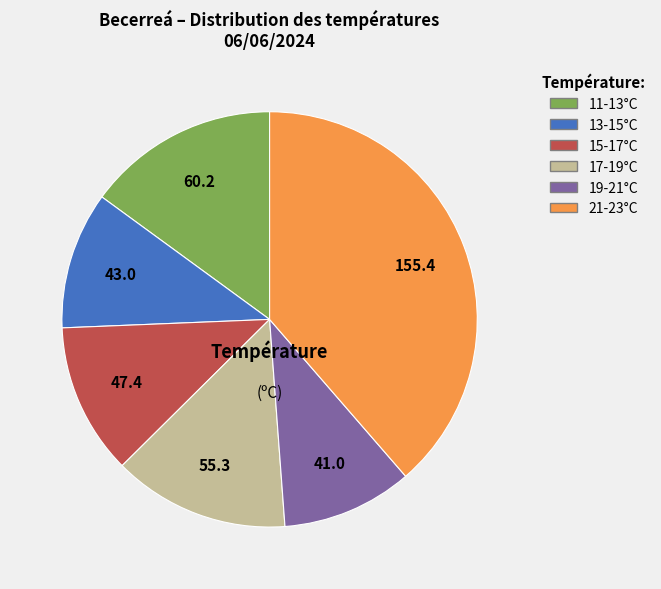

Between 15-17°C and 21-23°C, which is larger?

21-23°C